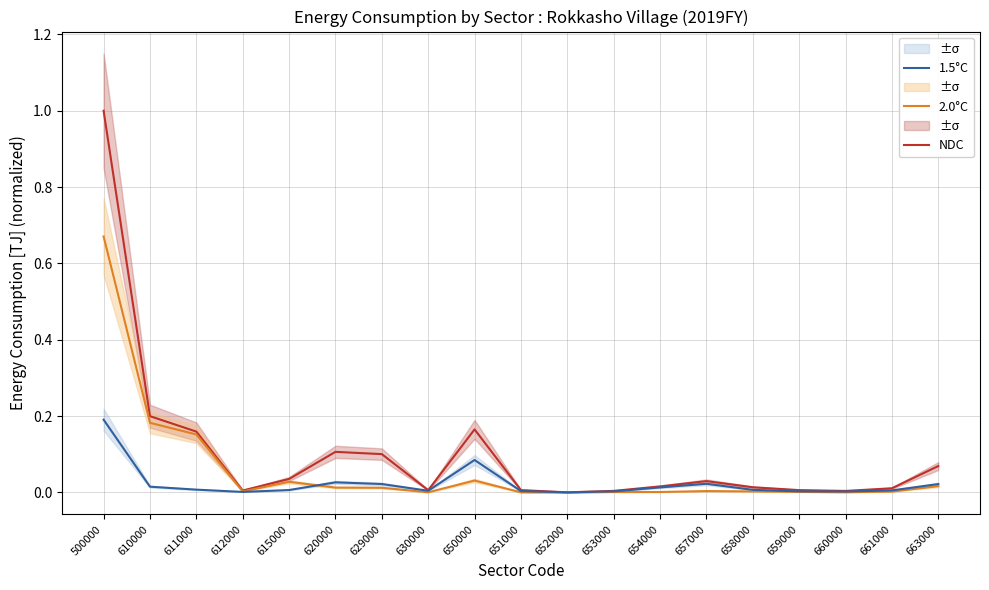

Where is NDC nearest to the value 0?

652000